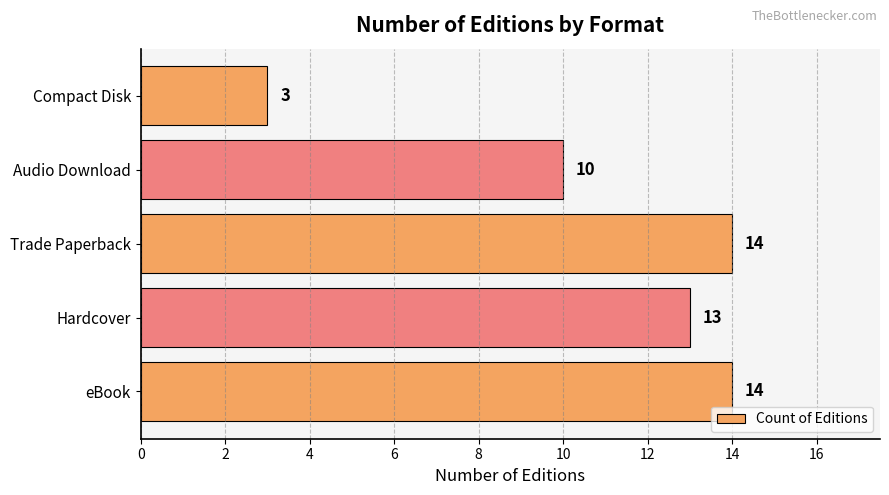

What is the minimum value shown in the chart?

3